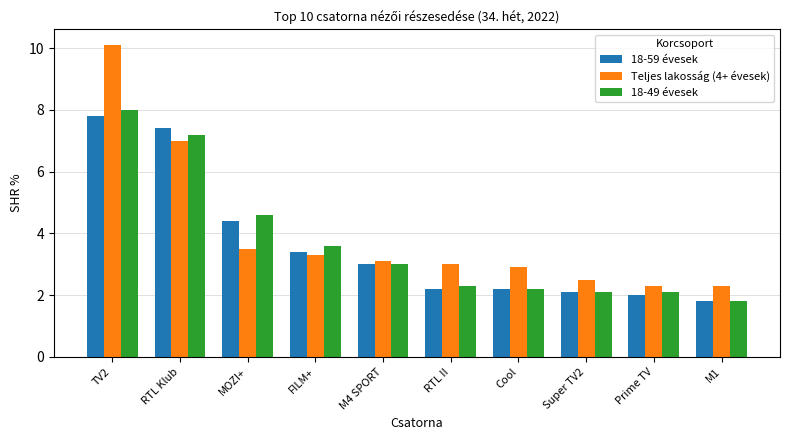

Which series has the largest total across all categories?

Teljes lakosság (4+ évesek)